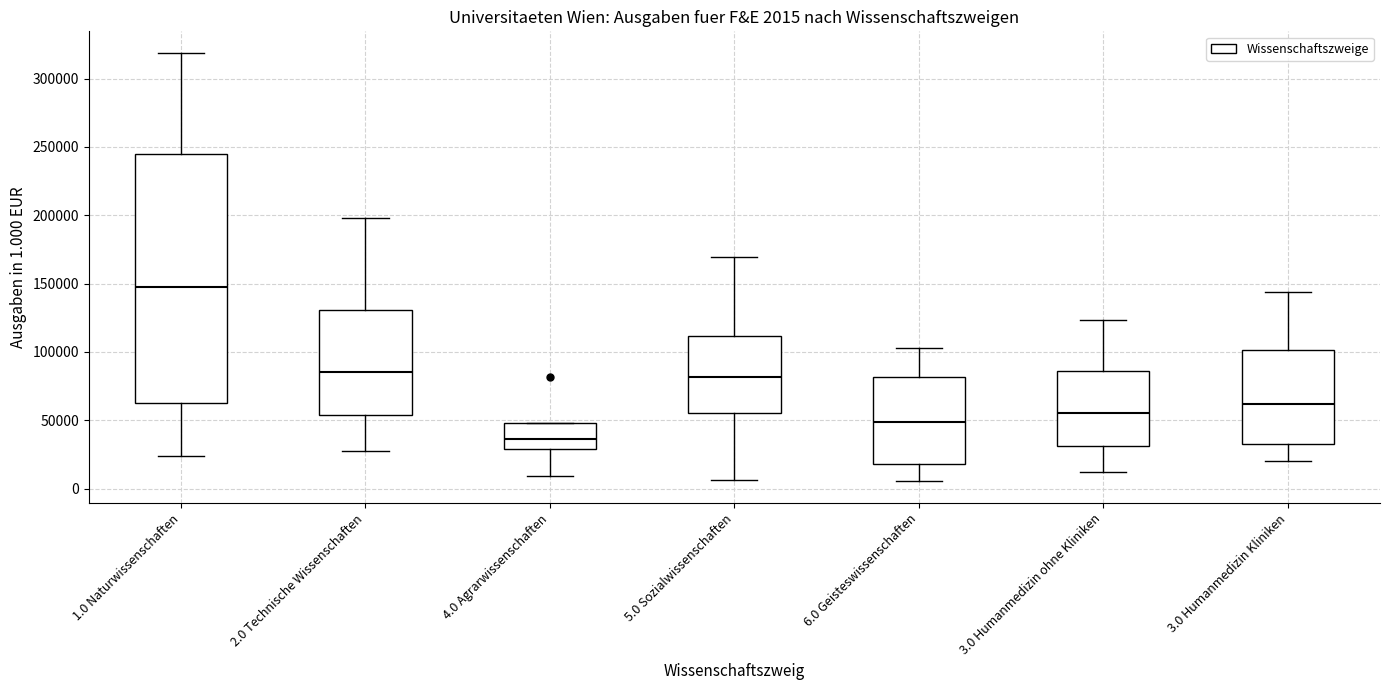

Which box has the lowest median line?

4.0 Agrarwissenschaften